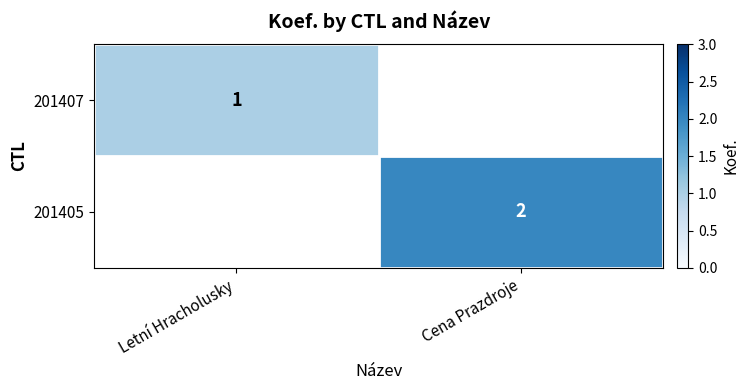

What is the minimum value shown in the chart?

1.0